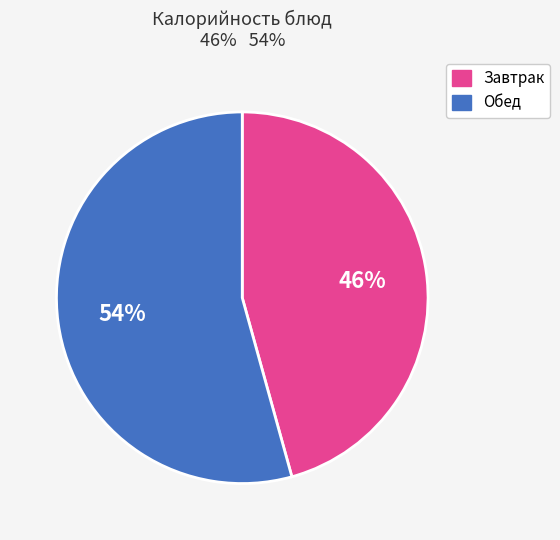

To the nearest percent, what is the average slice percentage?

50%